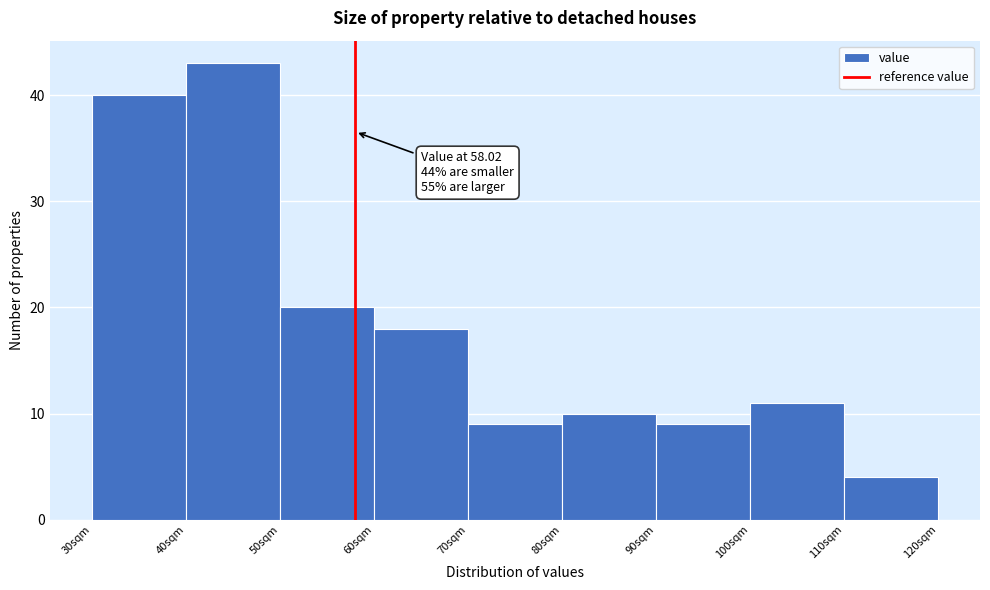

Over which range of the x-axis is the bar tallest?

40 to 50